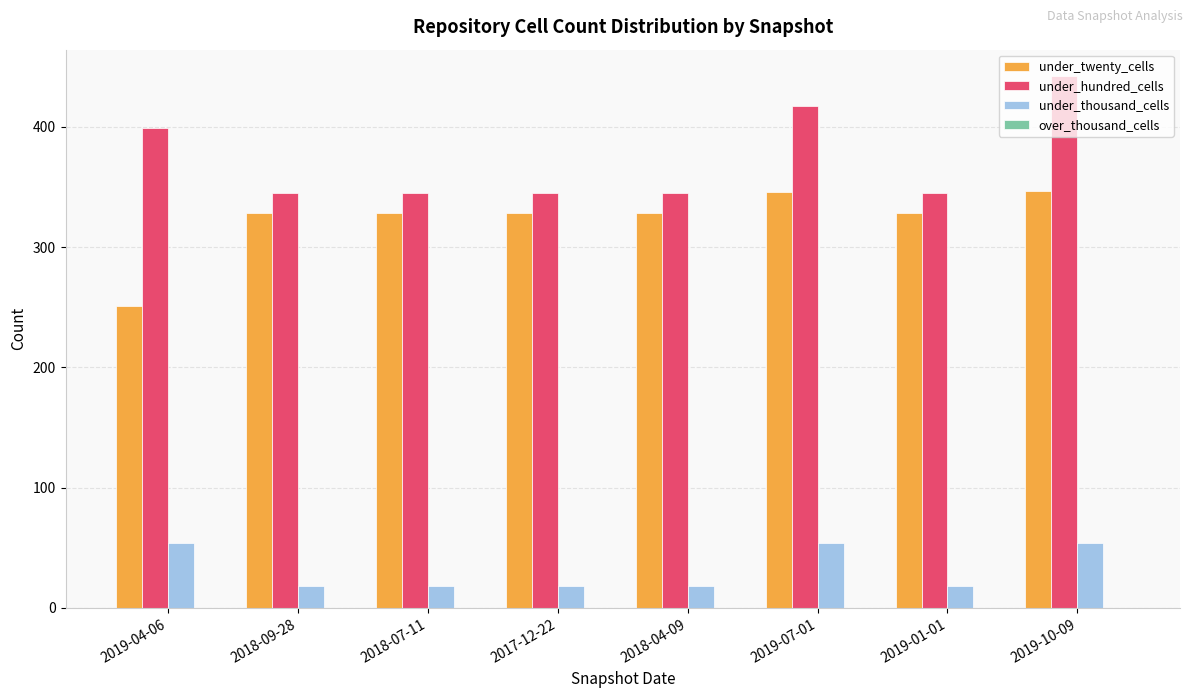

What is the spread (max minus min) of values at 2019-10-09?

388